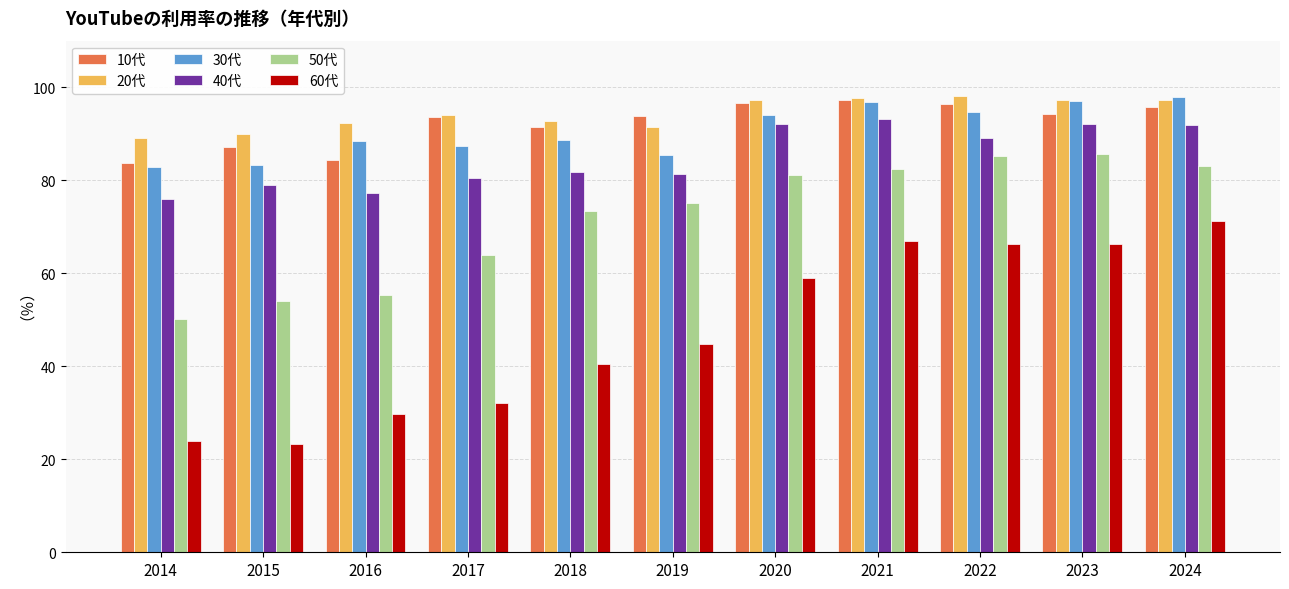

What is the smallest value displayed?

23.3